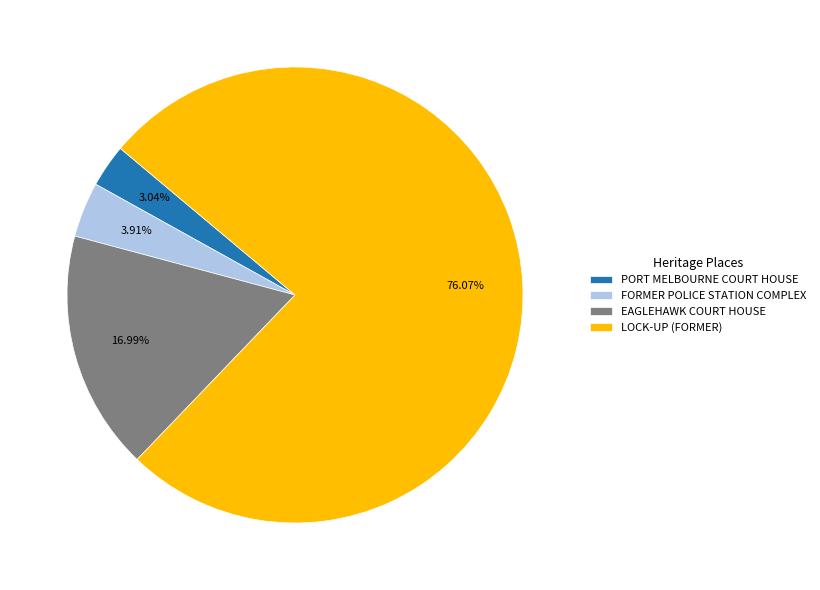

How many segments does this pie chart have?

4